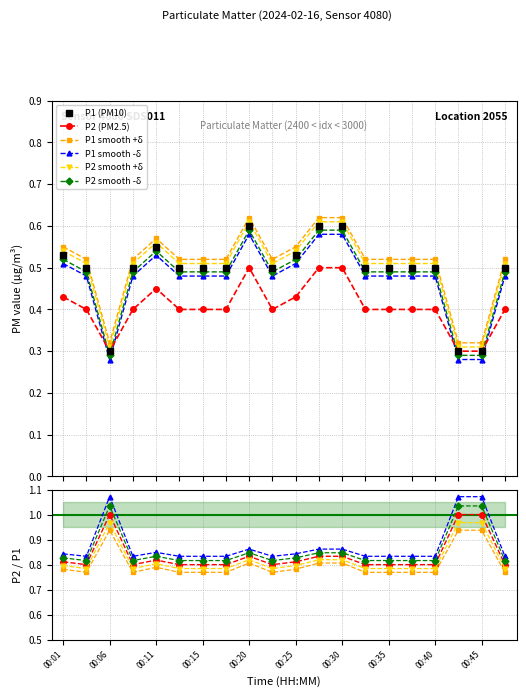

How many interior local valleys does the P1 series have?

2